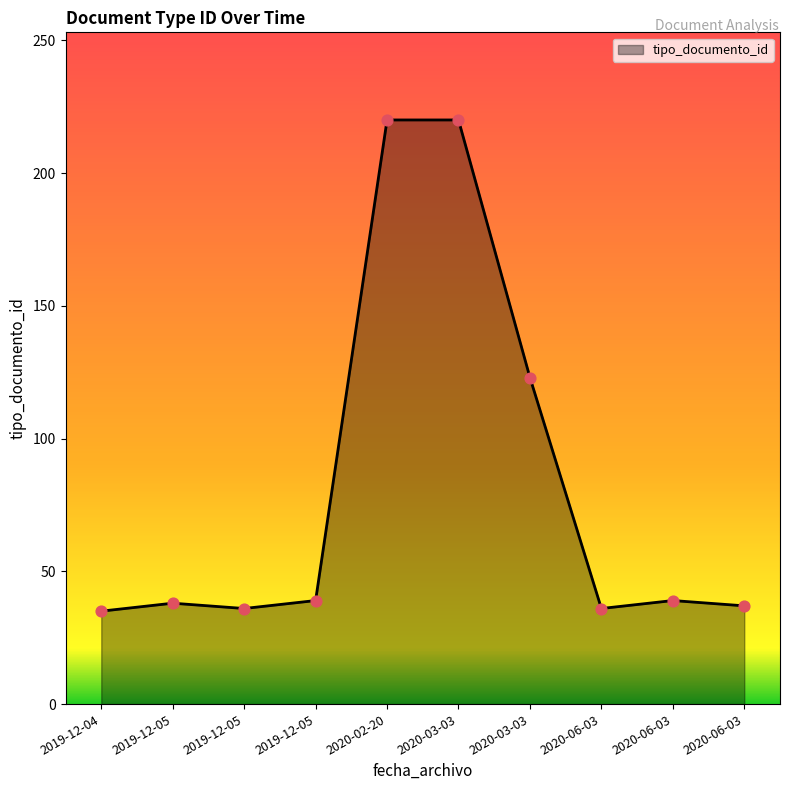

How many lines are shown in the chart?

1